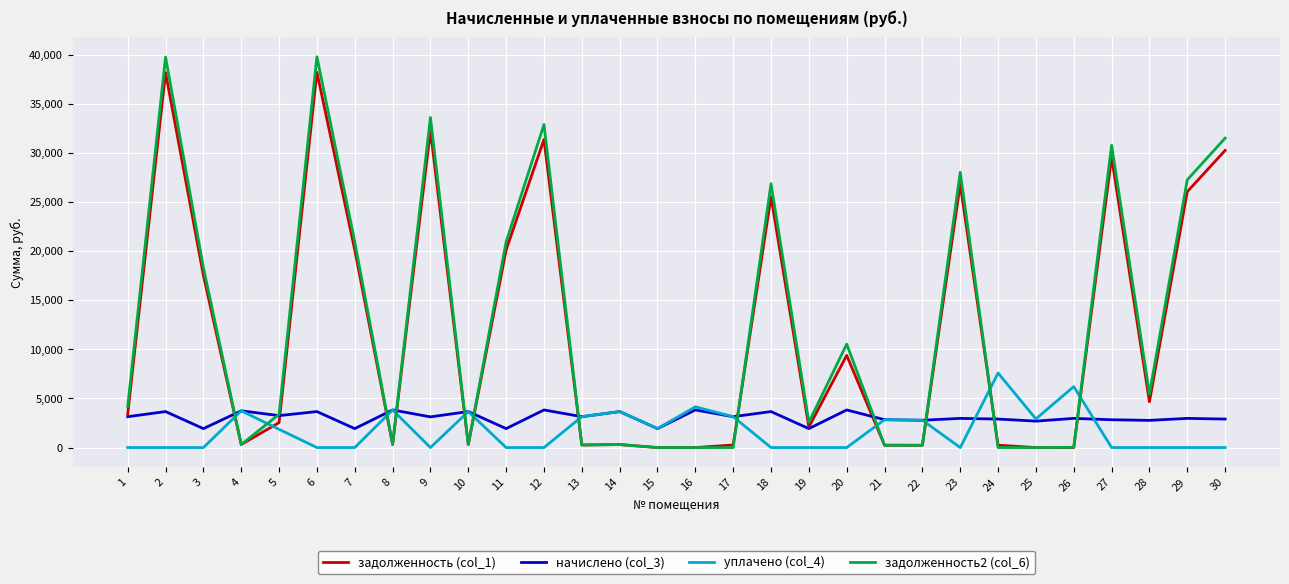

What is the spread (max minus min) of values at 5?

1522.9